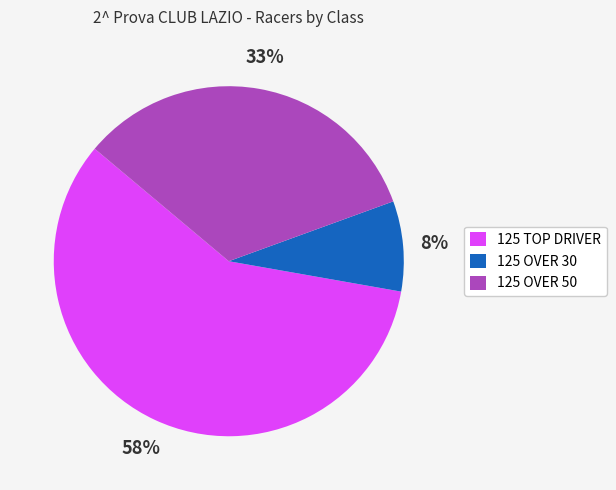

The 125 OVER 30 slice represents 8% of the pie. True or false?

True